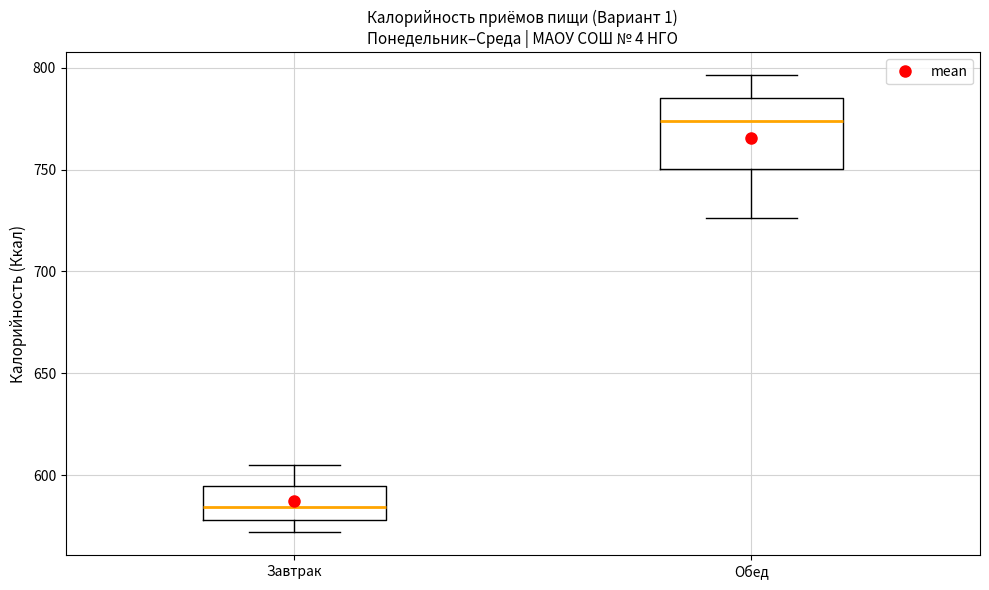

Reading left to right, read every box against the y-axis: the position of its median line, the range the box covers, and the ends of its whiskers. The values are not printed on the chart, so give them approximately, as read against the axis.

Завтрак: median 585, box 580 to 595, whiskers 570 to 605
Обед: median 775, box 750 to 785, whiskers 725 to 795